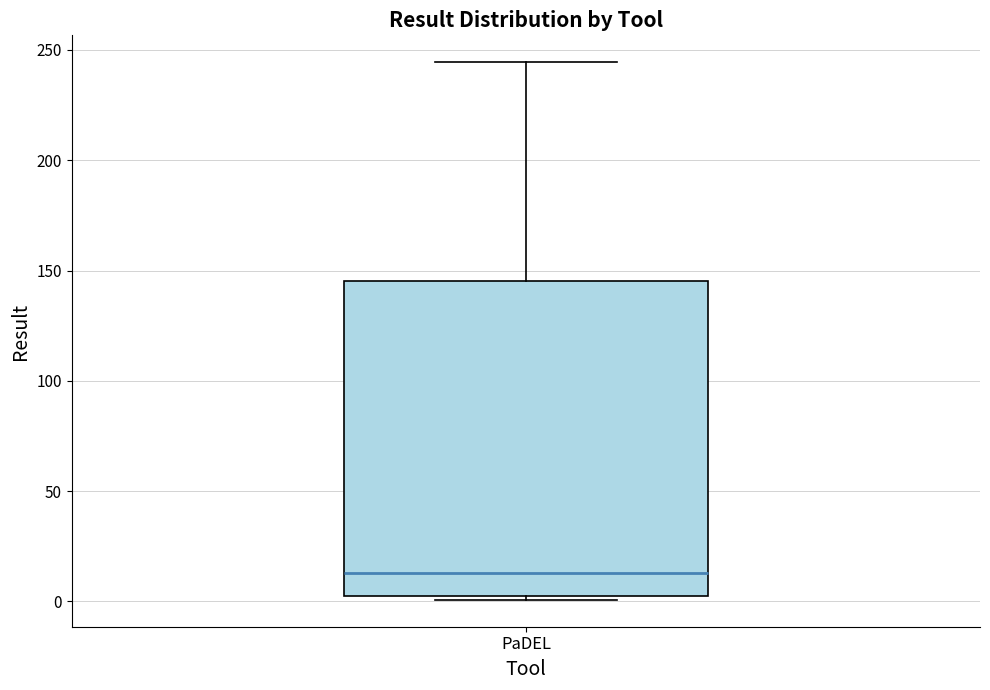

Where is the lower edge of the box for PaDEL on the y-axis? The values are not printed on the chart, so give them approximately, as read against the axis.

5